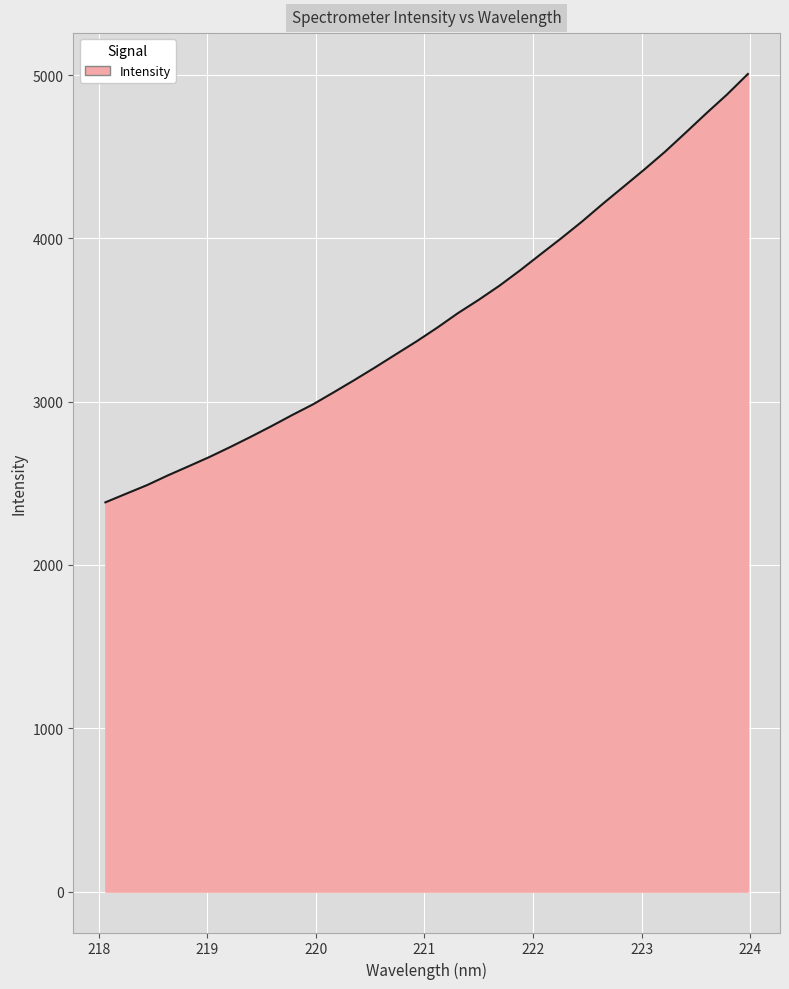

What is the difference between the maximum and minimum values?

2622.8